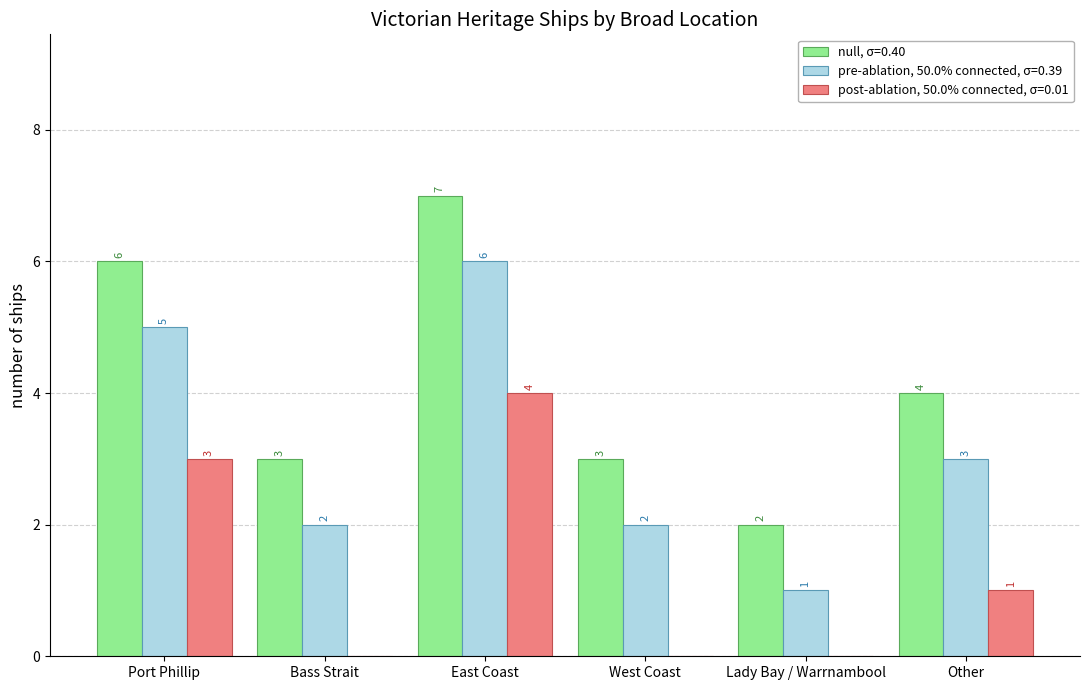

At which label is pre-ablation, 50.0% connected, σ=0.39 closest to 3?

Other